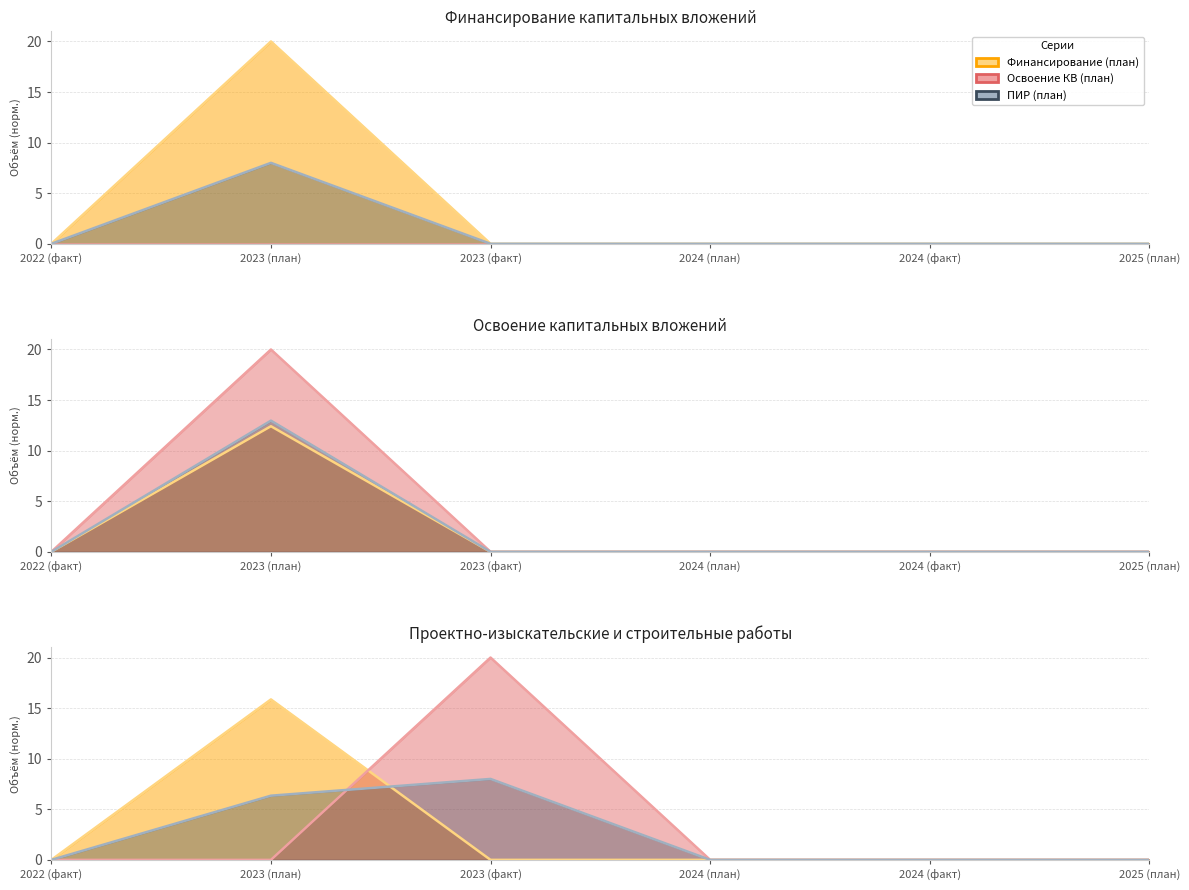

Is it true that ПИР (план) equals 0.0 at 2022 (факт)?

True